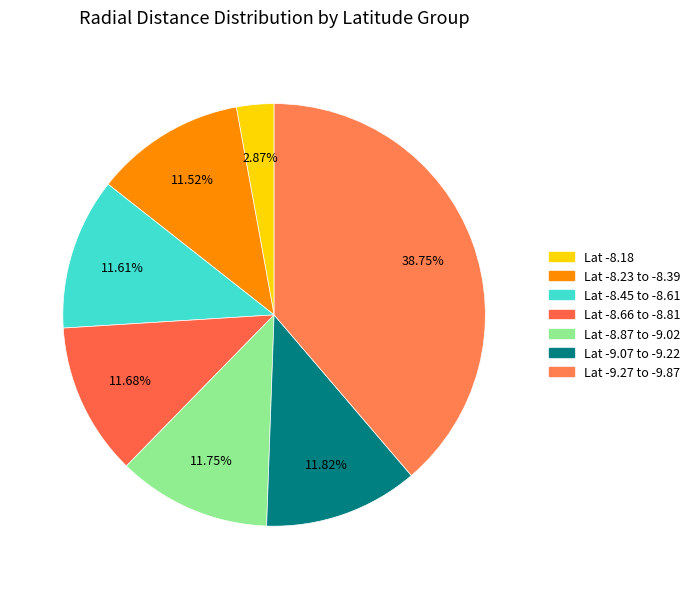

How many segments does this pie chart have?

7